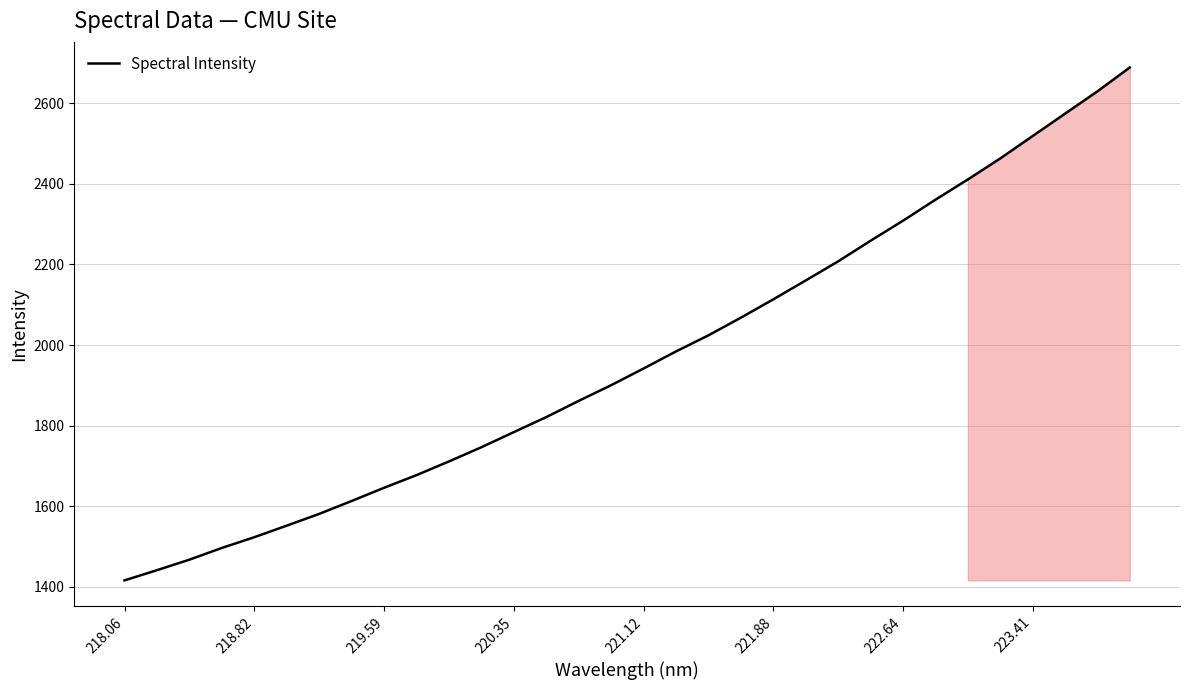

What is the maximum value shown in the chart?

2689.0